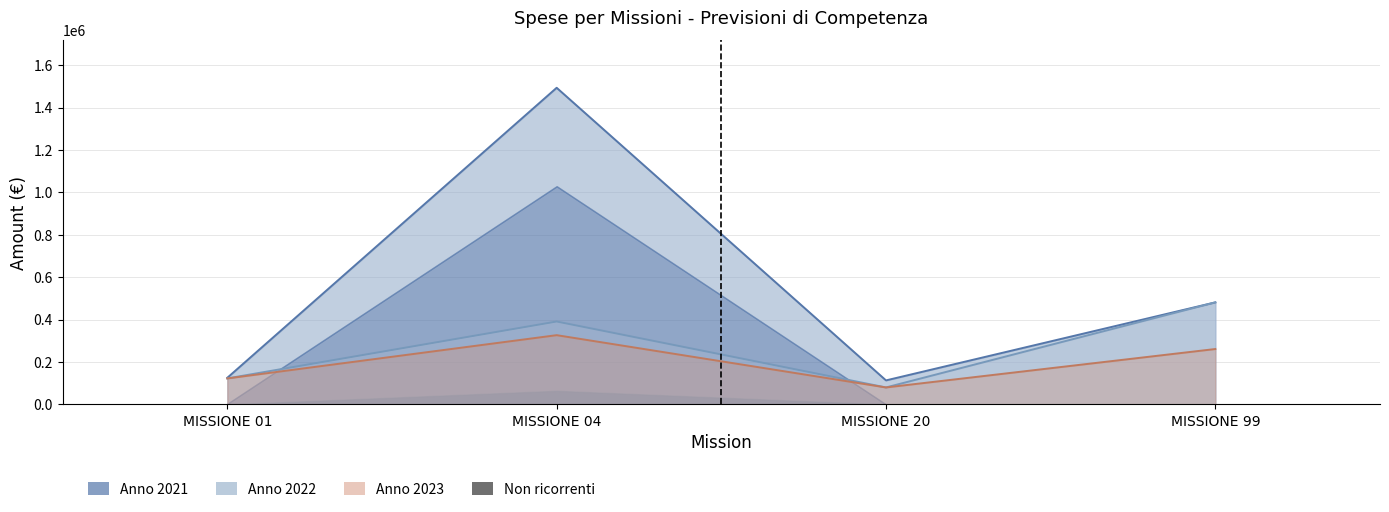

Reading left to right, extract all data points from this chart.

Totale 2021: 125574.4	1493110.2	113200.0	481200.0
Totale 2022: 122500.0	390905.1	80000.0	481200.0
Totale 2023: 122500.0	326500.0	80000.0	261200.0